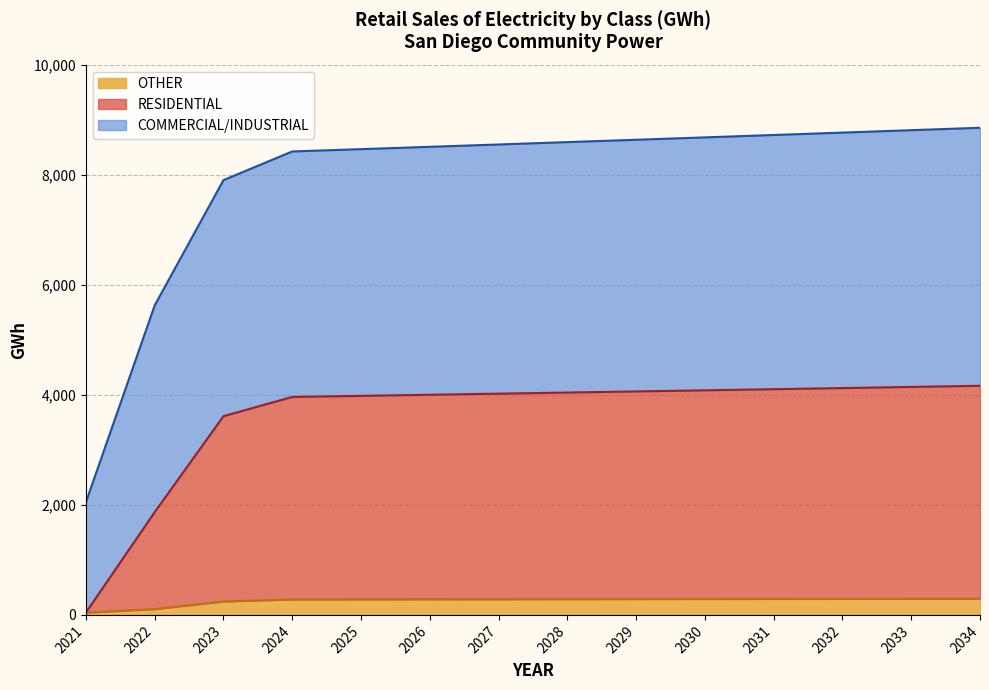

What is the difference between the second highest and second lowest values in the OTHER series?

188.6